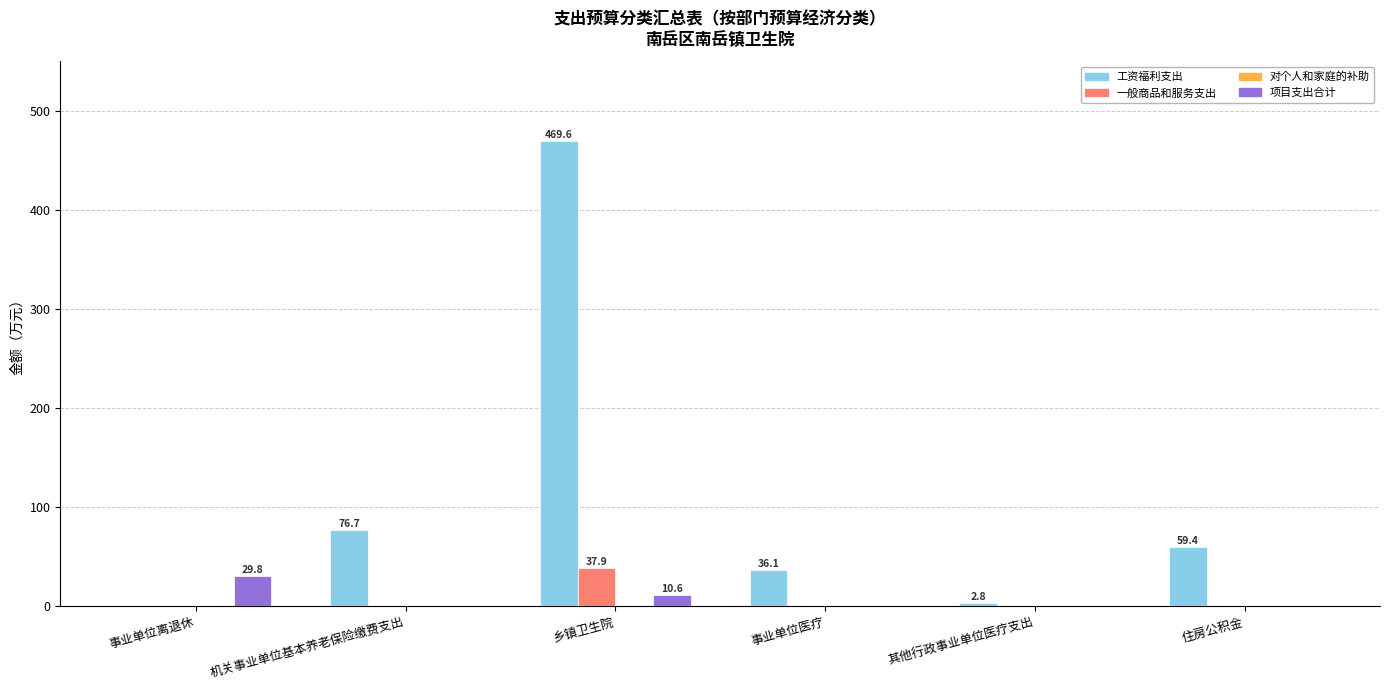

How many distinct data groups are displayed?

3